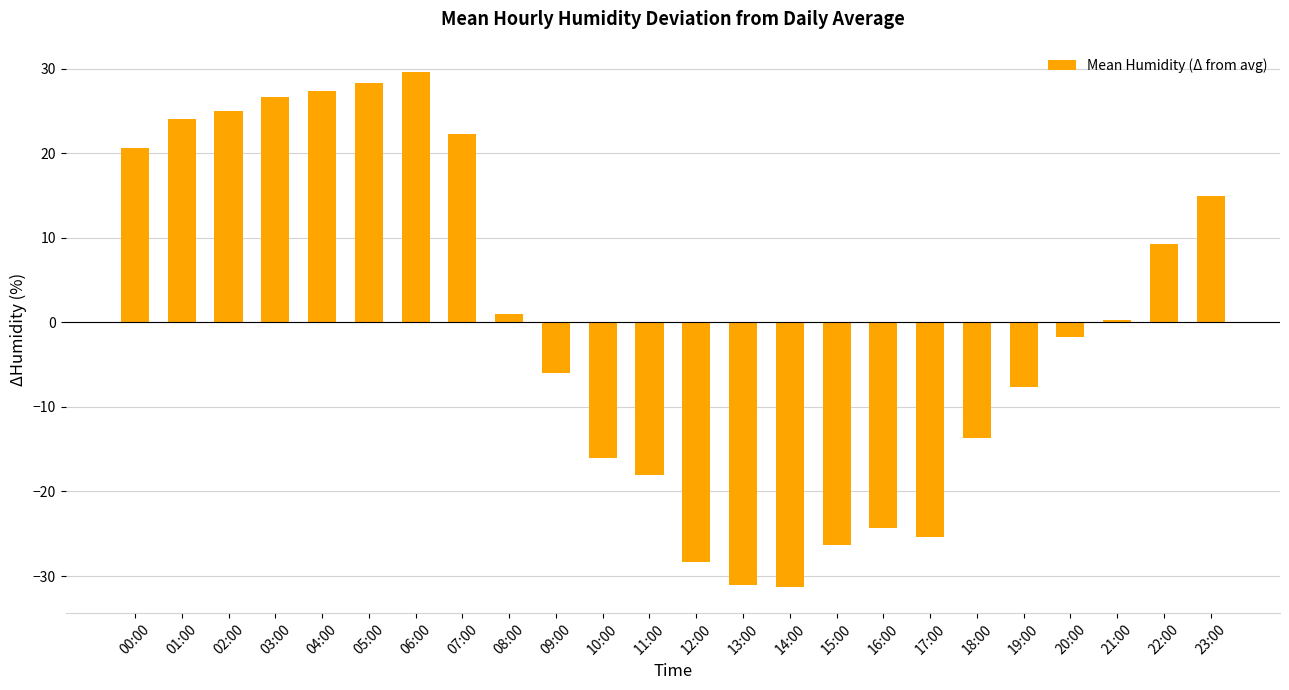

What is the sum of the values at 01:00 and 13:00?

-7.0